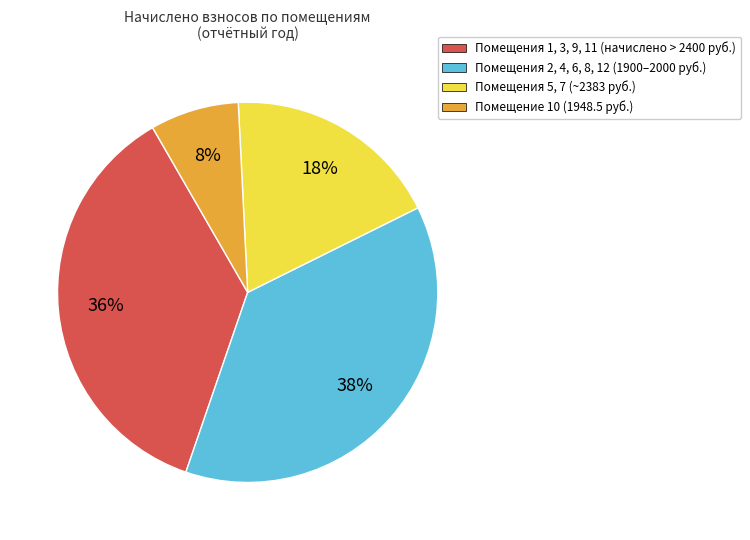

How many slices are in this pie chart?

4